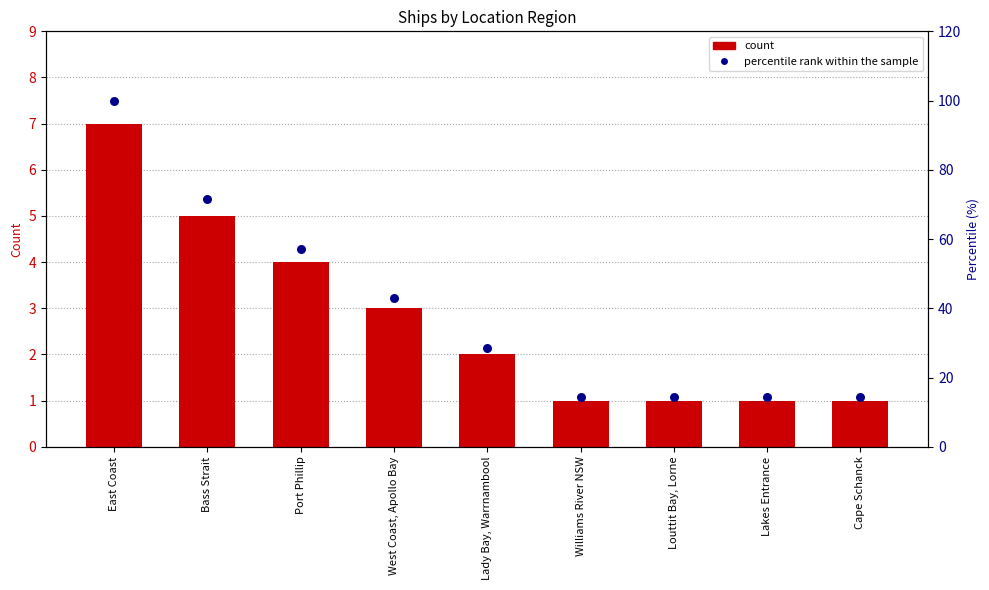

At how many categories does at least one series exceed 95?

1